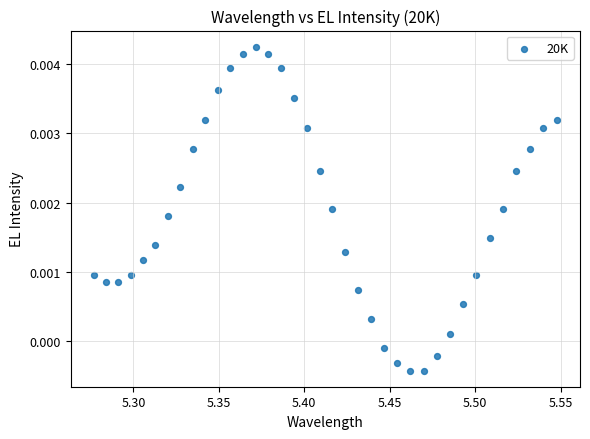

What is the range of X values (max minus min)?

0.3